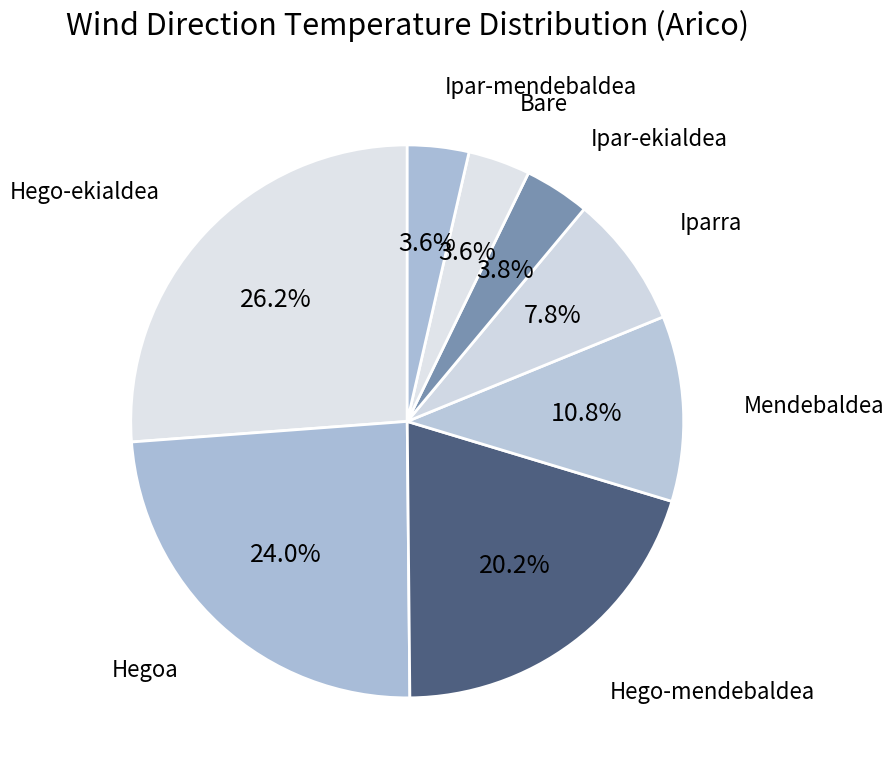

Is there any slice that represents more than half of the pie?

No